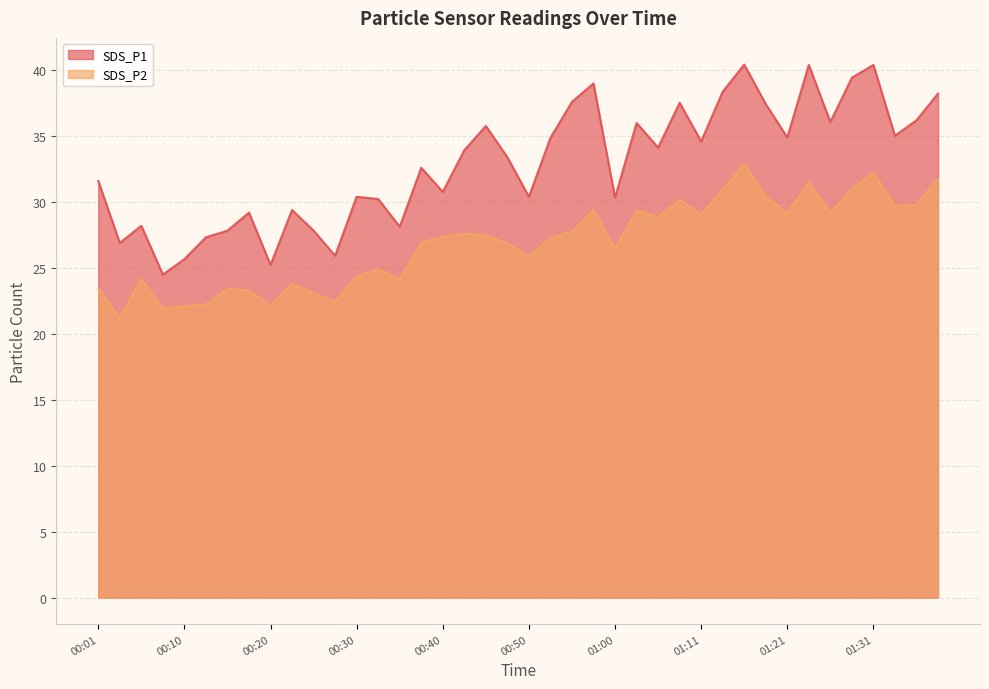

Reading left to right, list all the values displayed in this chart.

SDS_P1: 00:01=31.6	00:03=26.9	00:06=28.2	00:08=24.5	00:10=25.7	00:13=27.3	00:15=27.8	00:18=29.2	00:20=25.2	00:23=29.4	00:25=27.8	00:27=25.9	00:30=30.4	00:32=30.2	00:35=28.1	00:37=32.6	00:40=30.8	00:42=33.9	00:45=35.8	00:48=33.4	00:50=30.4	00:53=34.9	00:55=37.6	00:58=39.0	01:00=30.3	01:03=36.0	01:05=34.1	01:09=37.5	01:11=34.6	01:13=38.4	01:16=40.4	01:18=37.4	01:21=34.9	01:23=40.4	01:26=36.1	01:29=39.4	01:31=40.4	01:34=35.0	01:36=36.2	01:39=38.2
SDS_P2: 00:01=23.5	00:03=21.2	00:06=24.2	00:08=21.9	00:10=22.1	00:13=22.2	00:15=23.4	00:18=23.3	00:20=22.1	00:23=23.8	00:25=23.1	00:27=22.5	00:30=24.3	00:32=24.9	00:35=24.1	00:37=26.9	00:40=27.4	00:42=27.6	00:45=27.5	00:48=26.9	00:50=25.9	00:53=27.3	00:55=27.8	00:58=29.4	01:00=26.5	01:03=29.4	01:05=28.9	01:09=30.2	01:11=29.1	01:13=30.9	01:16=32.9	01:18=30.4	01:21=29.2	01:23=31.5	01:26=29.2	01:29=31.0	01:31=32.2	01:34=29.7	01:36=29.8	01:39=31.8